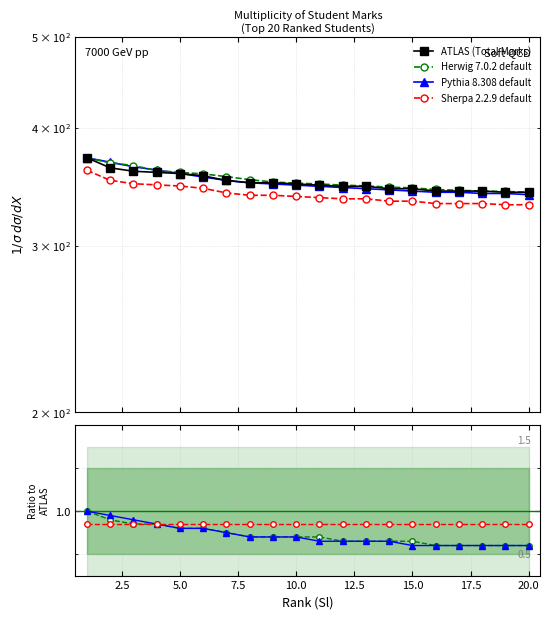

Read the Total Marks value at 1.

372.0